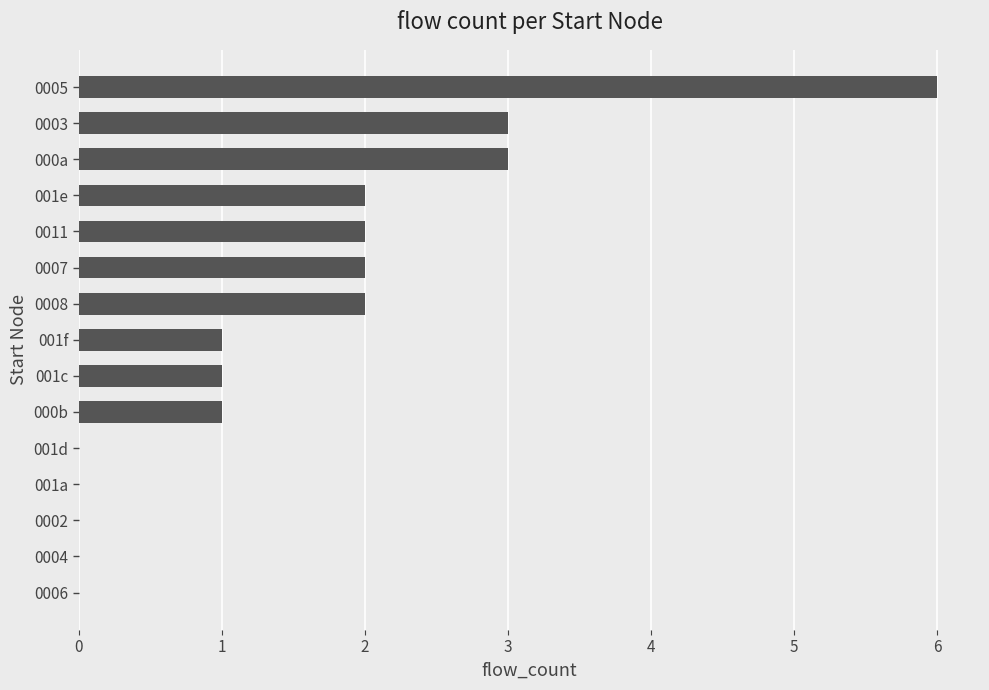

Reading bottom to top, what are all the values shown in this chart?

0006=0	0004=0	0002=0	001a=0	001d=0	000b=1	001c=1	001f=1	0008=2	0007=2	0011=2	001e=2	000a=3	0003=3	0005=6